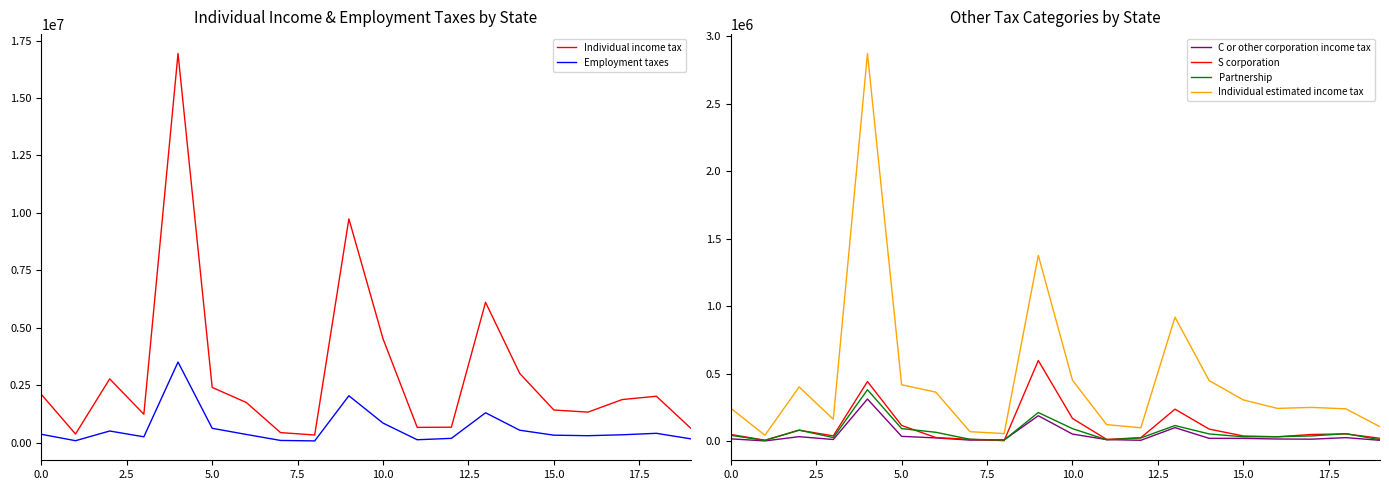

What are all the series names shown in the legend?

Individual income tax, Employment taxes, C or other corporation income tax, S corporation, Partnership, Individual estimated income tax